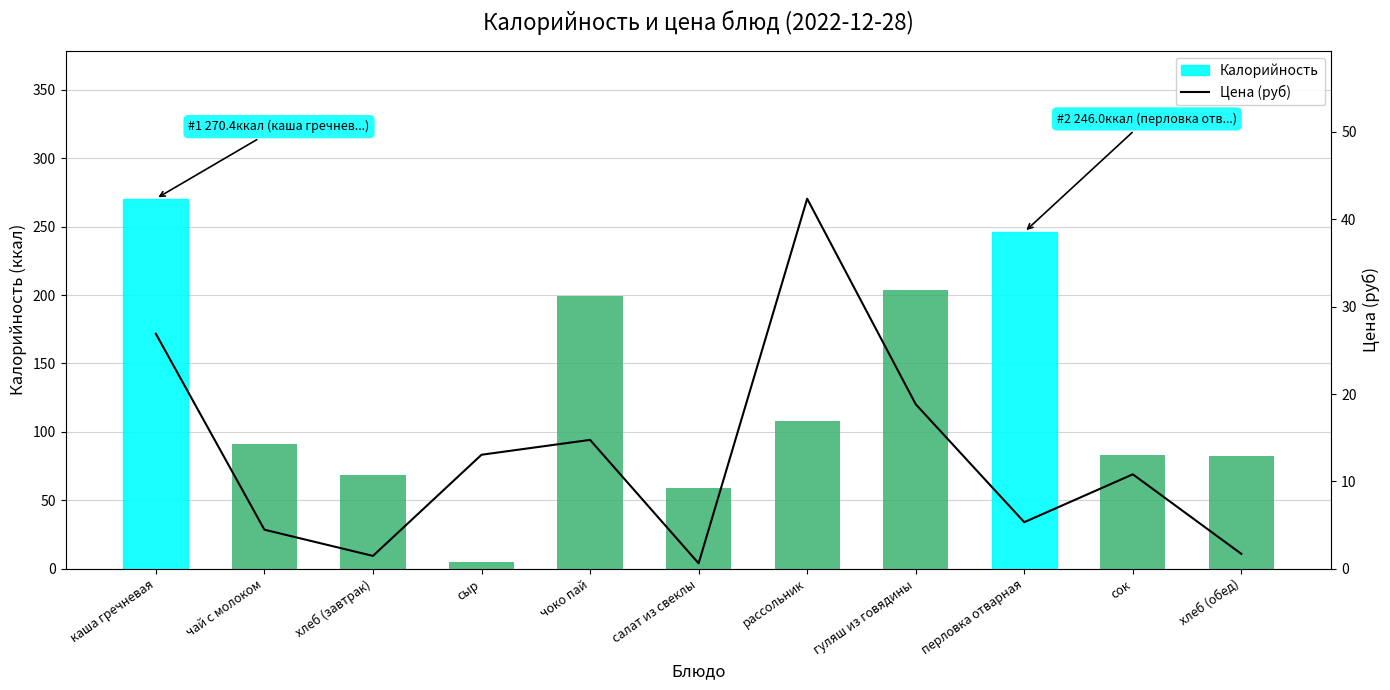

How many groups of bars are there?

11